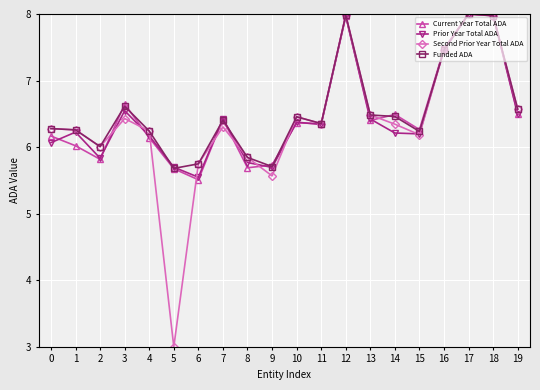

Is the value of Second Prior Year Total ADA at 2 greater than the value of Current Year Total ADA at 17?

No